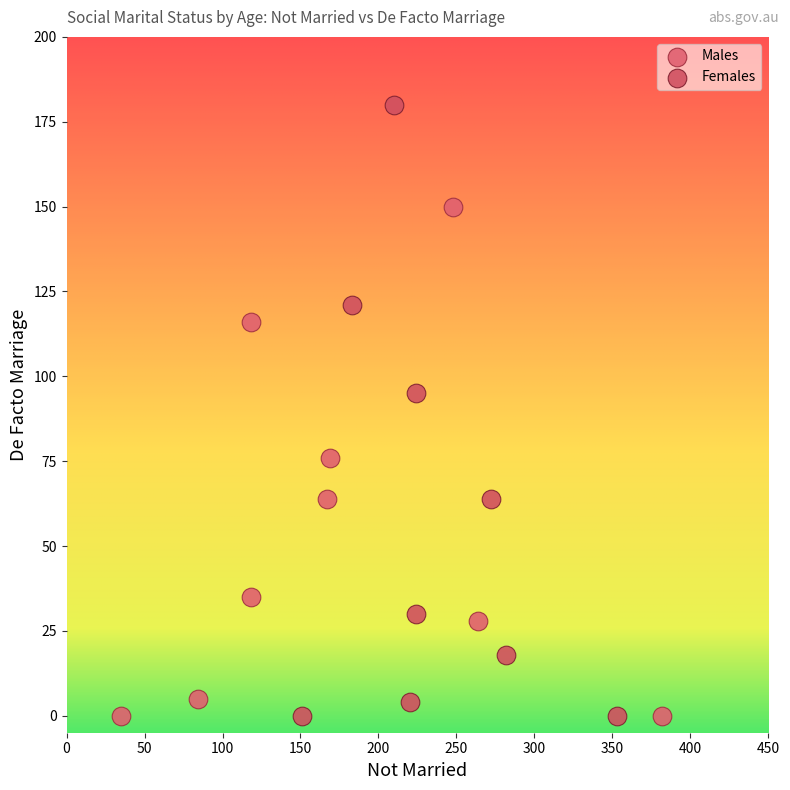

Which series contains the highest Y value?

Females